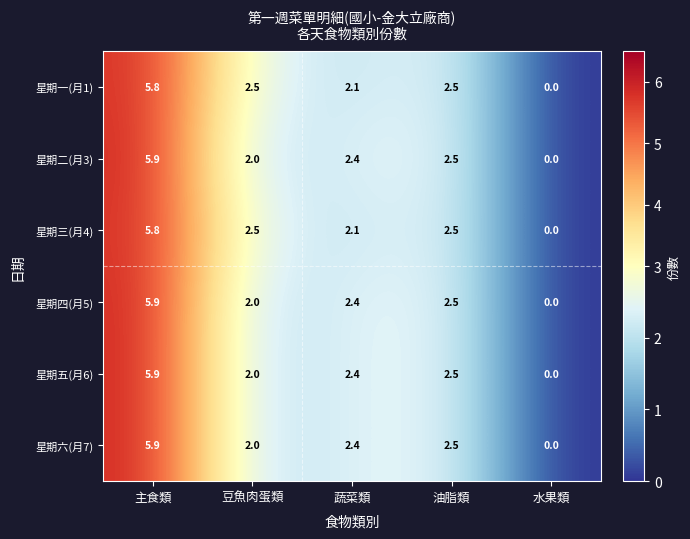

List the labels in order of 星期二(月3) value, smallest first.

水果類, 豆魚肉蛋類, 蔬菜類, 油脂類, 主食類